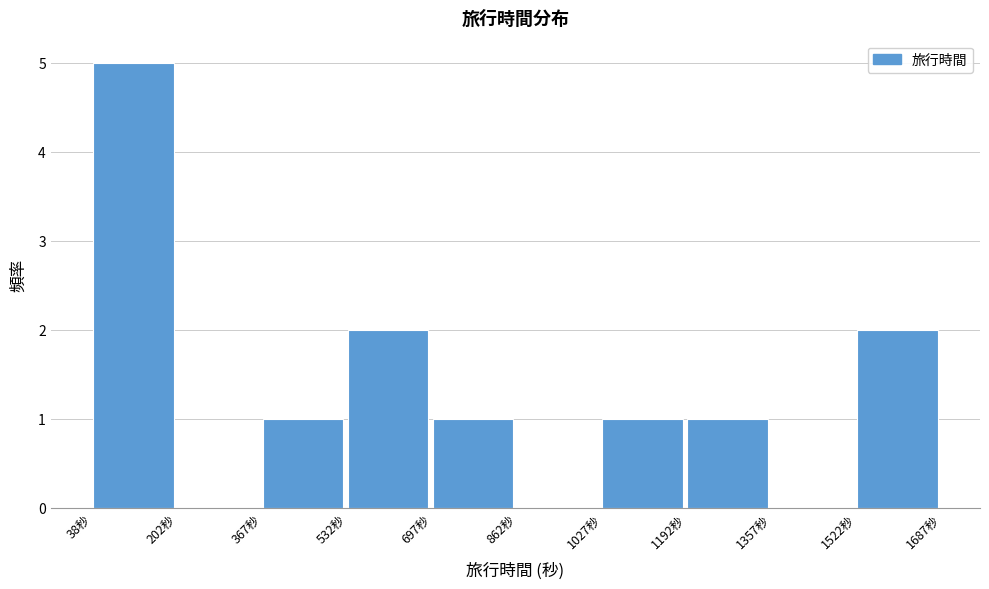

How tall is the bar that spans 1020 to 1200 on the x-axis? Neither the bar edges nor the heights are printed on the chart, so give them approximately, as read against the axes.

1